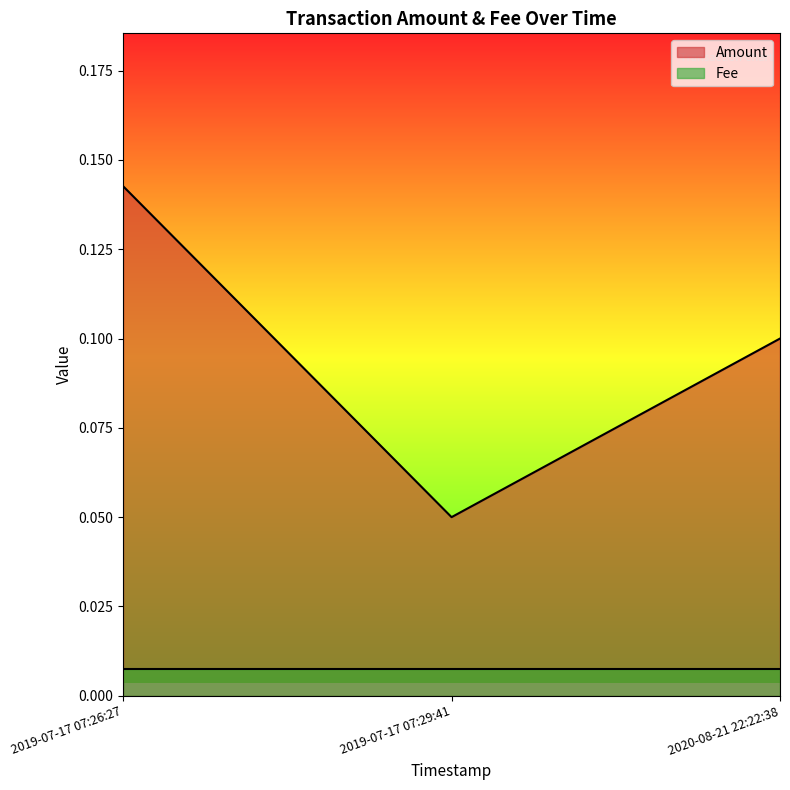

How many values are between 0 and 1?

3